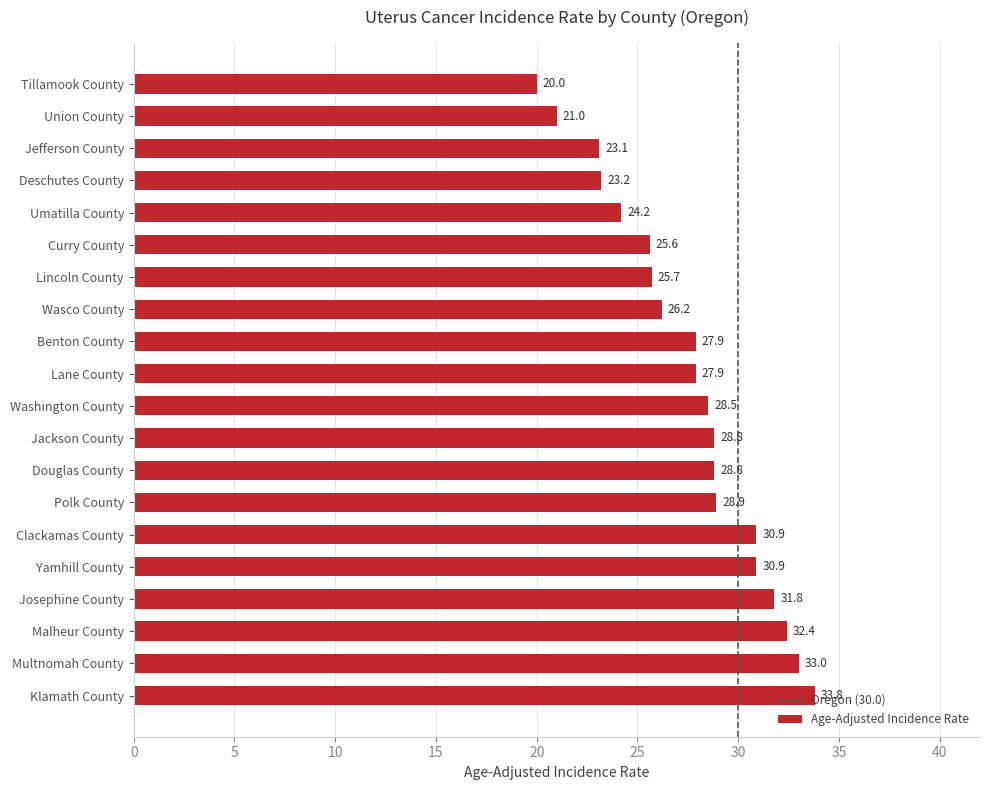

Where is the data nearest to the value 26?

Wasco County